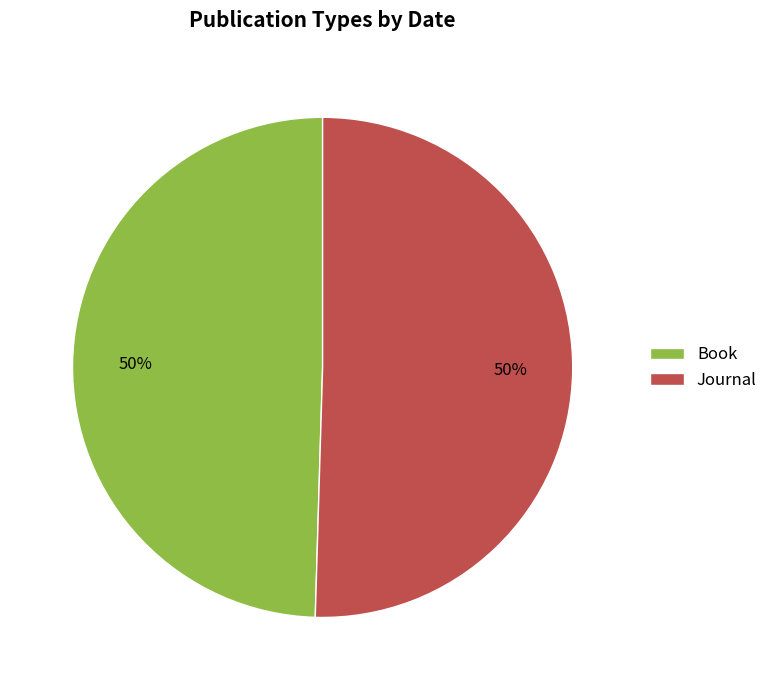

To the nearest percent, what portion does Book represent?

50%